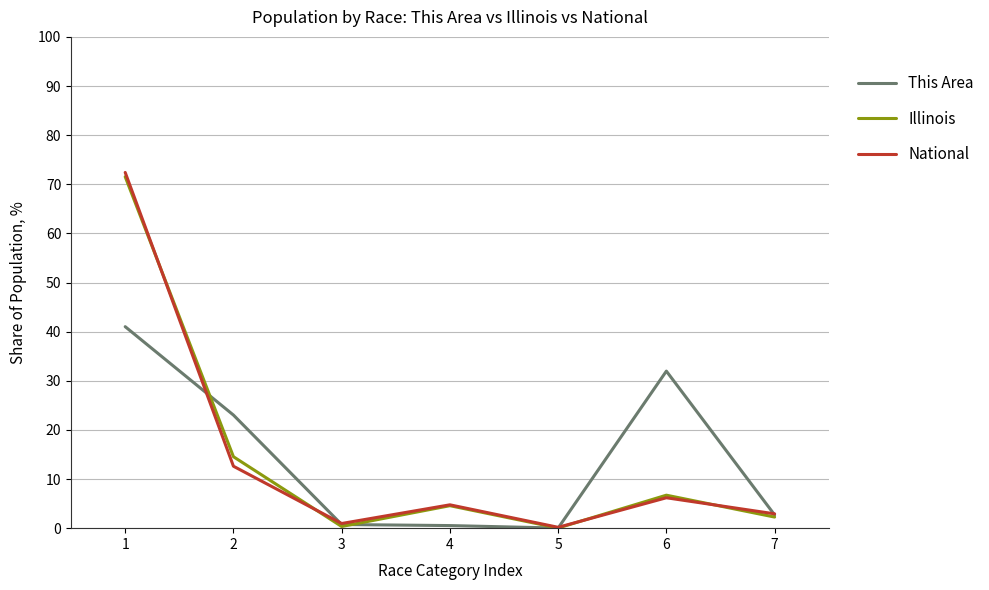

Between which two adjacent categories do National and This Area first intersect?

1 and 2